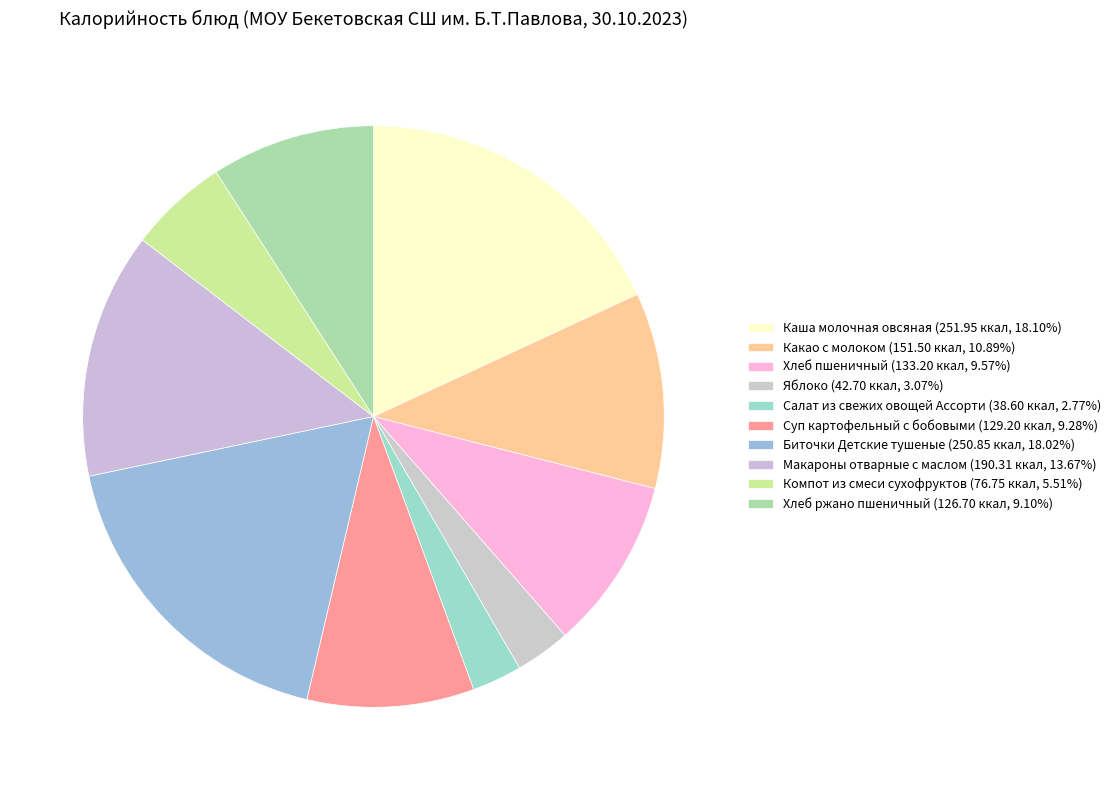

Which has a higher value, Салат из свежих овощей Ассорти or Компот из смеси сухофруктов?

Компот из смеси сухофруктов